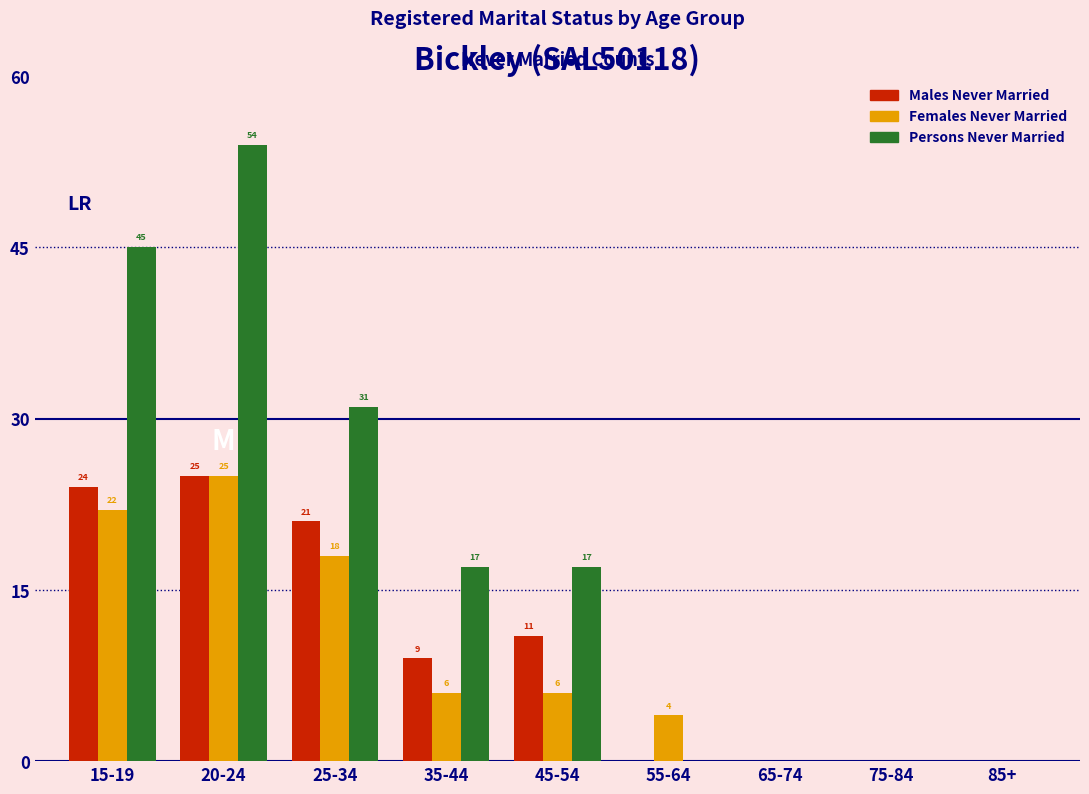

Reading left to right, what are all the values shown in this chart?

Males Never Married: 15-19=24	20-24=25	25-34=21	35-44=9	45-54=11	55-64=0	65-74=0	75-84=0	85+=0
Females Never Married: 15-19=22	20-24=25	25-34=18	35-44=6	45-54=6	55-64=4	65-74=0	75-84=0	85+=0
Persons Never Married: 15-19=45	20-24=54	25-34=31	35-44=17	45-54=17	55-64=0	65-74=0	75-84=0	85+=0